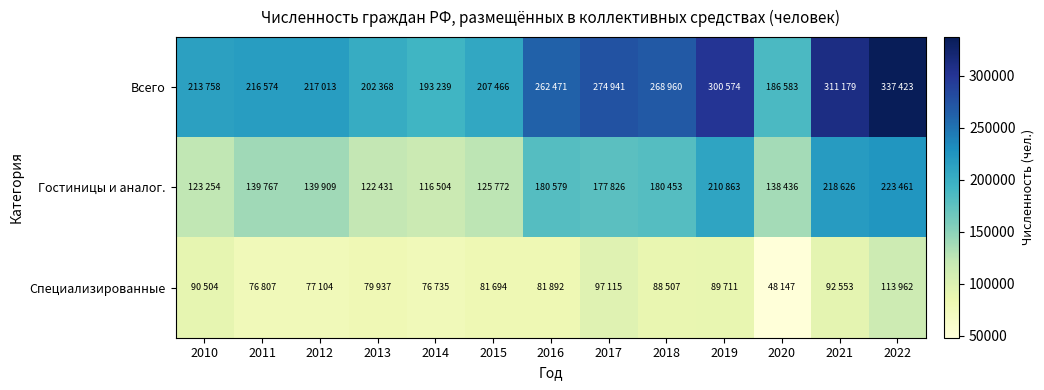

Reading left to right, extract all data points from this chart.

Всего: 2010=213758	2011=216574	2012=217013	2013=202368	2014=193239	2015=207466	2016=262471	2017=274941	2018=268960	2019=300574	2020=186583	2021=311179	2022=337423
Гостиницы и аналог.: 2010=123254	2011=139767	2012=139909	2013=122431	2014=116504	2015=125772	2016=180579	2017=177826	2018=180453	2019=210863	2020=138436	2021=218626	2022=223461
Специализированные: 2010=90504	2011=76807	2012=77104	2013=79937	2014=76735	2015=81694	2016=81892	2017=97115	2018=88507	2019=89711	2020=48147	2021=92553	2022=113962